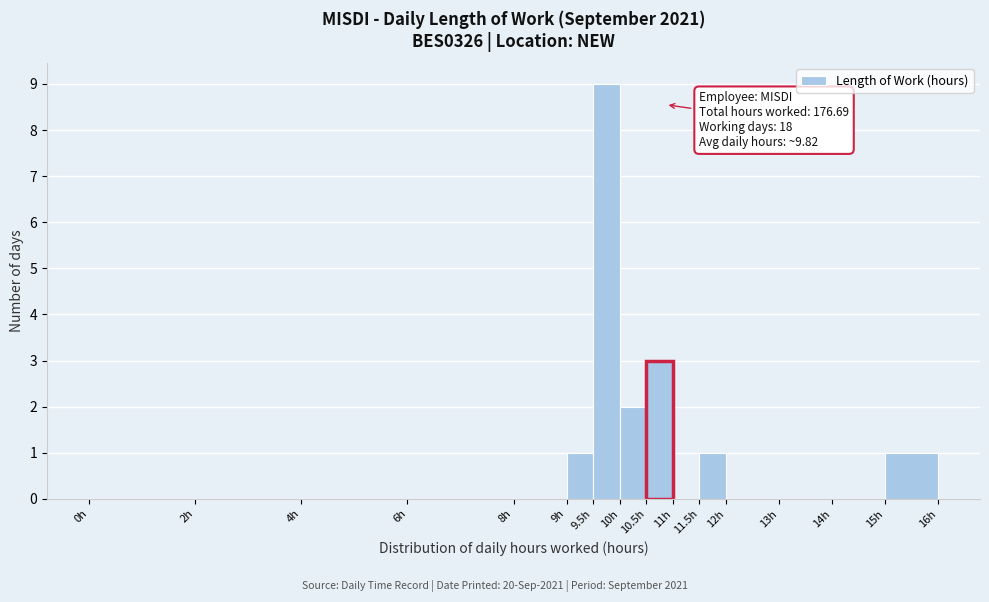

Which range on the x-axis has the tallest bar?

9.5 to 10.0